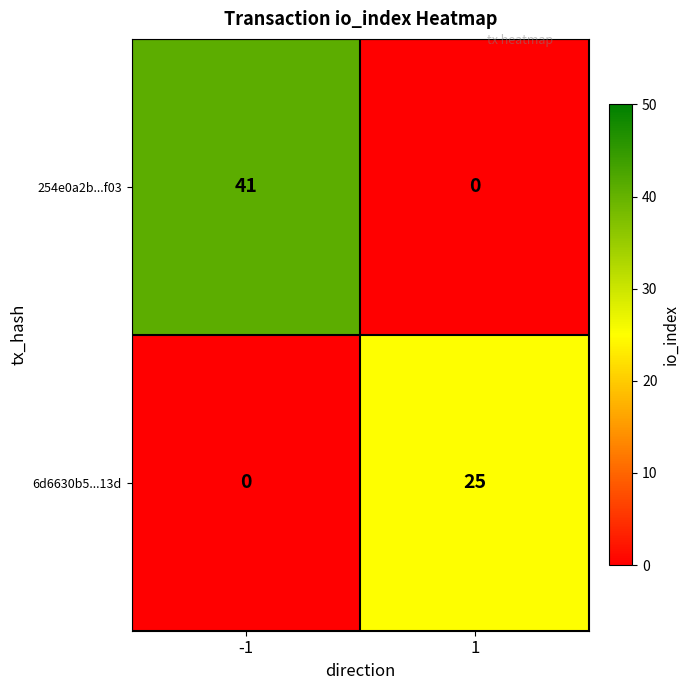

How many categories are shown in the chart?

2